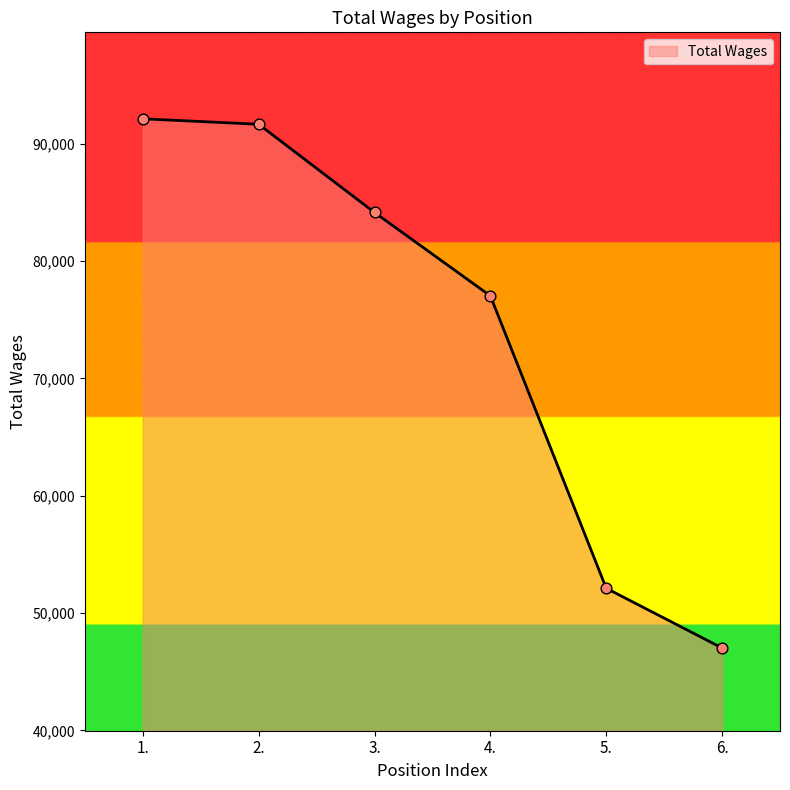

Which has a higher value, 3. or 6.?

3.